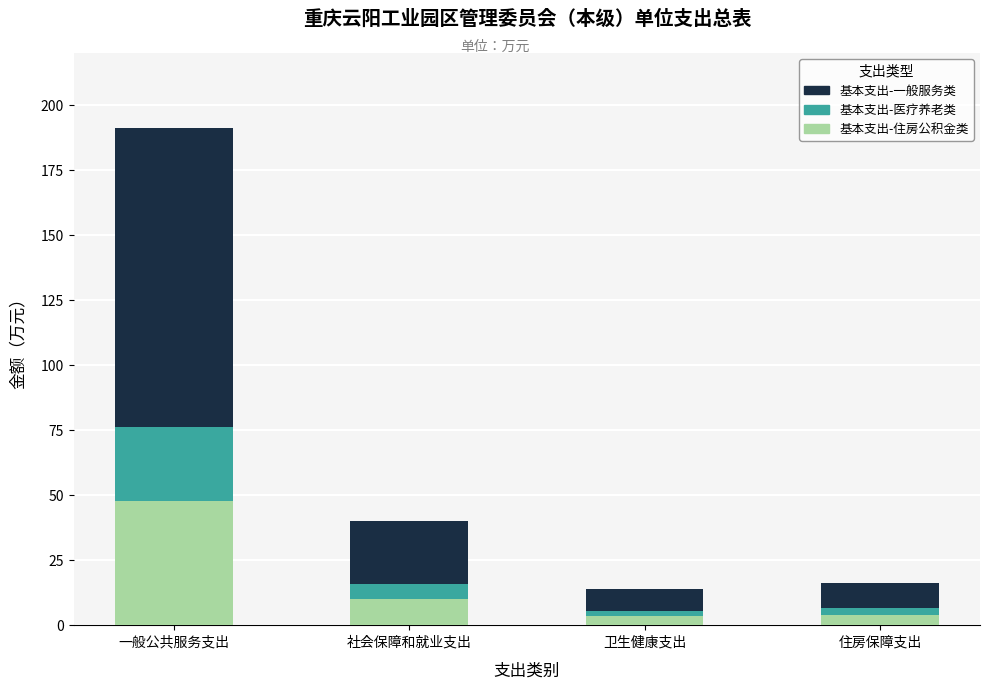

What is the difference between the maximum and second lowest values in the 基本支出-住房公积金类 series?

43.6